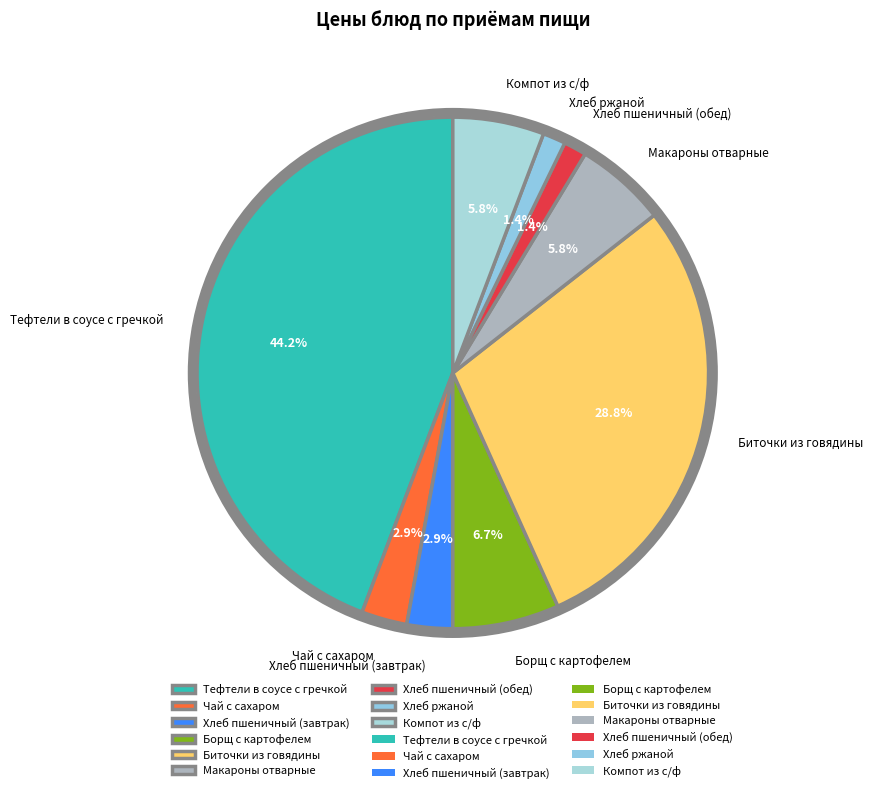

Which slice is the largest?

Тефтели в соусе с гречкой